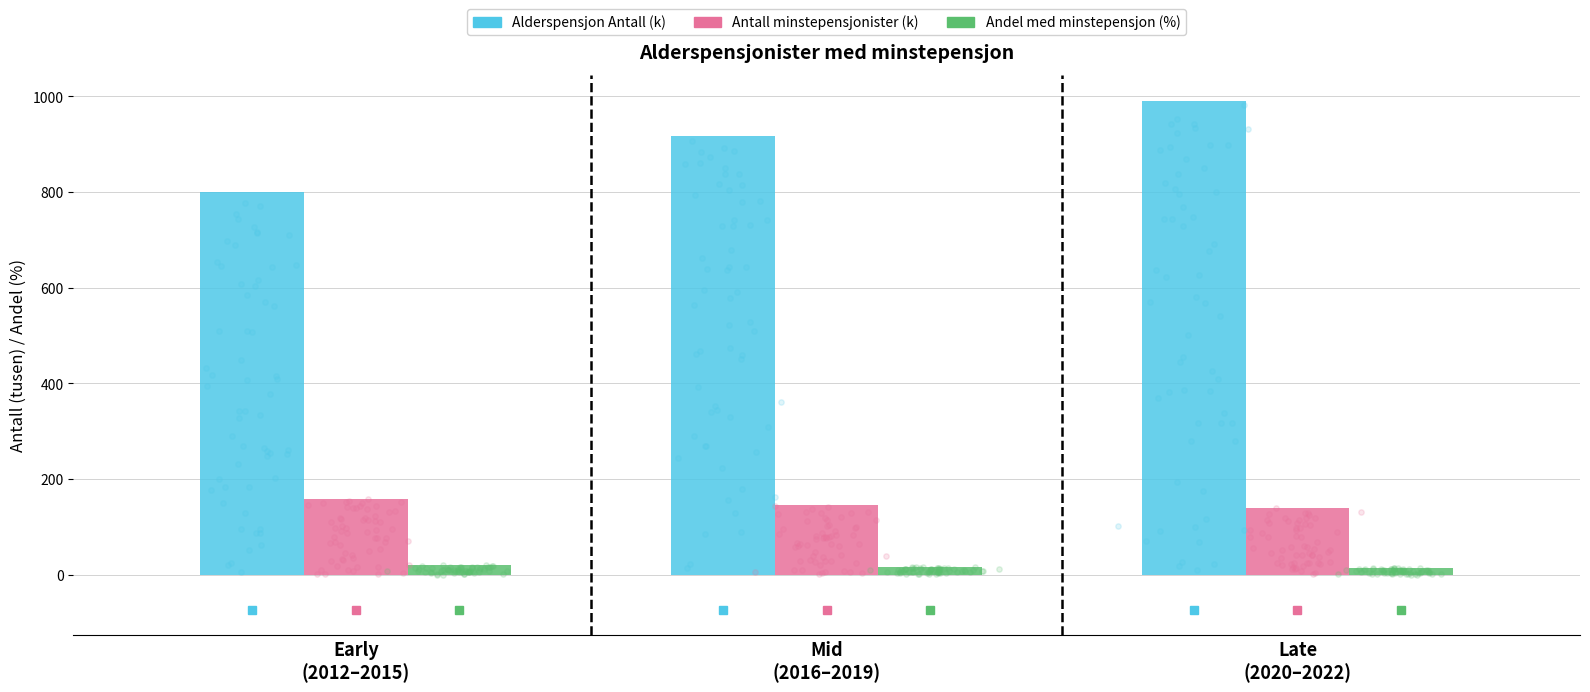

At how many categories does at least one series exceed 60?

3